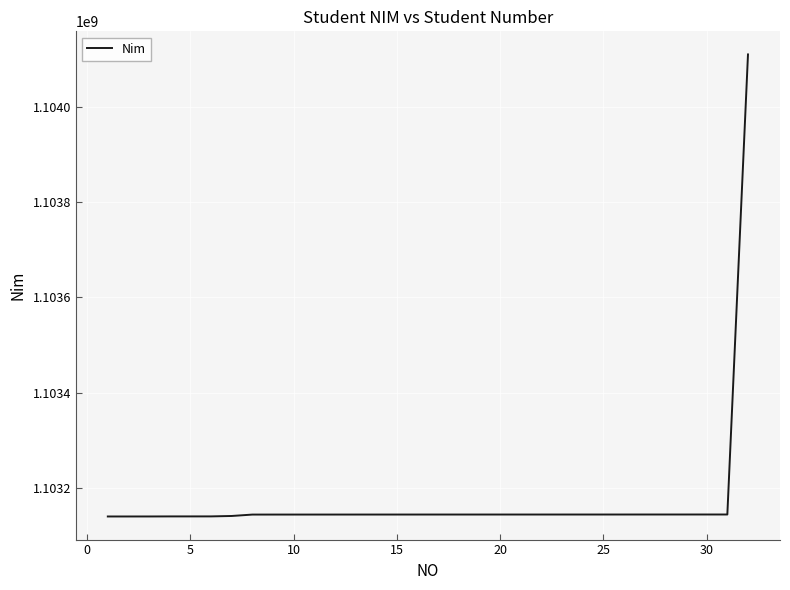

What is the minimum value shown in the chart?

1103140007